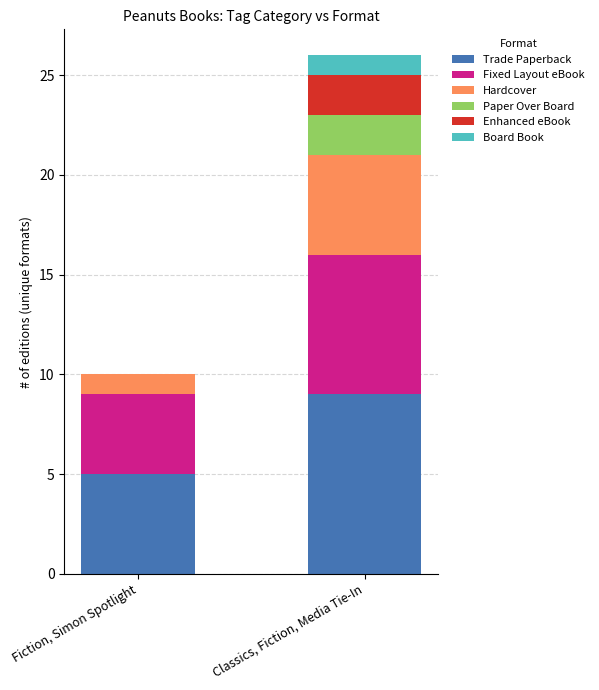

What is the highest value of the Trade Paperback series?

9